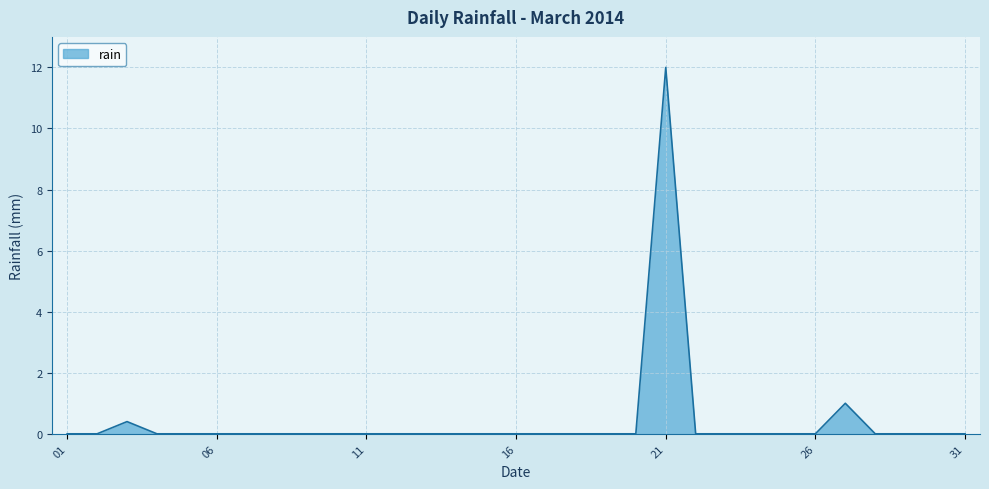

Does the chart display data point markers on the line(s)?

No